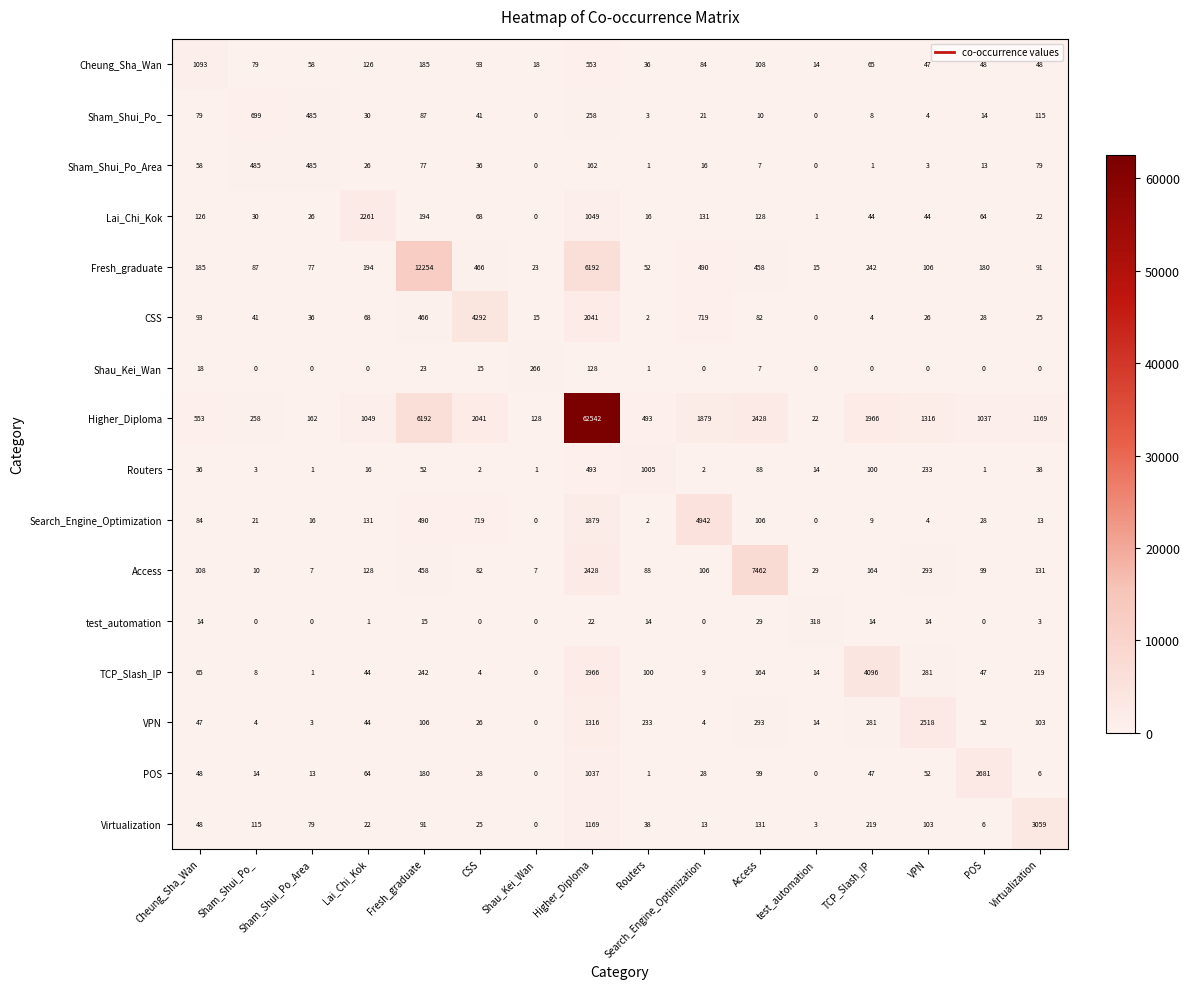

What is the difference between the highest and lowest values at Access?

7455